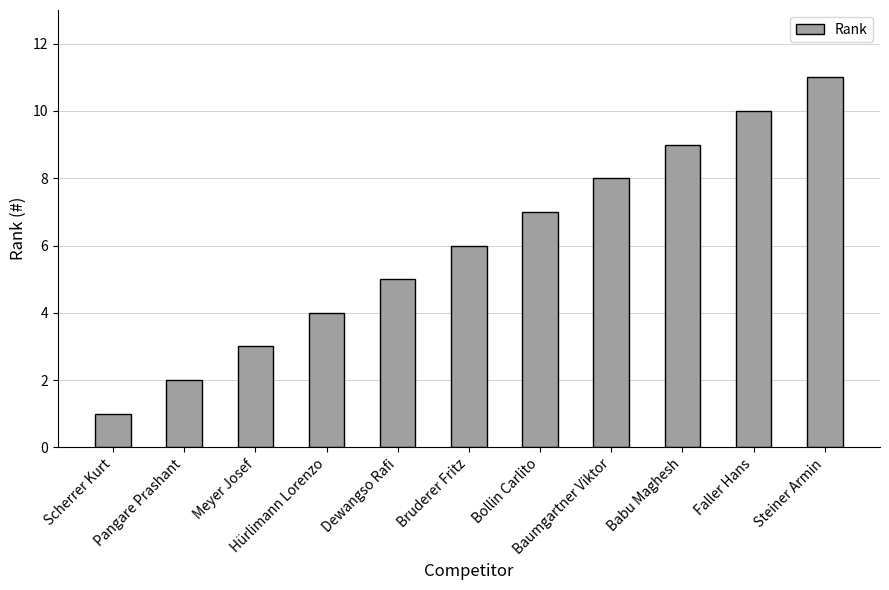

How many series are shown in this chart?

1